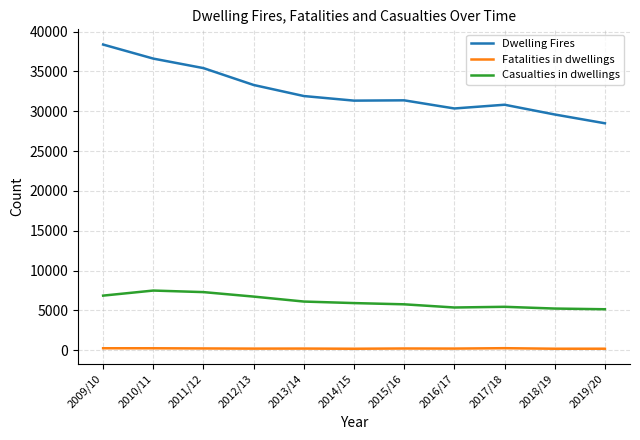

Which category has the highest value across all series?

2009/10